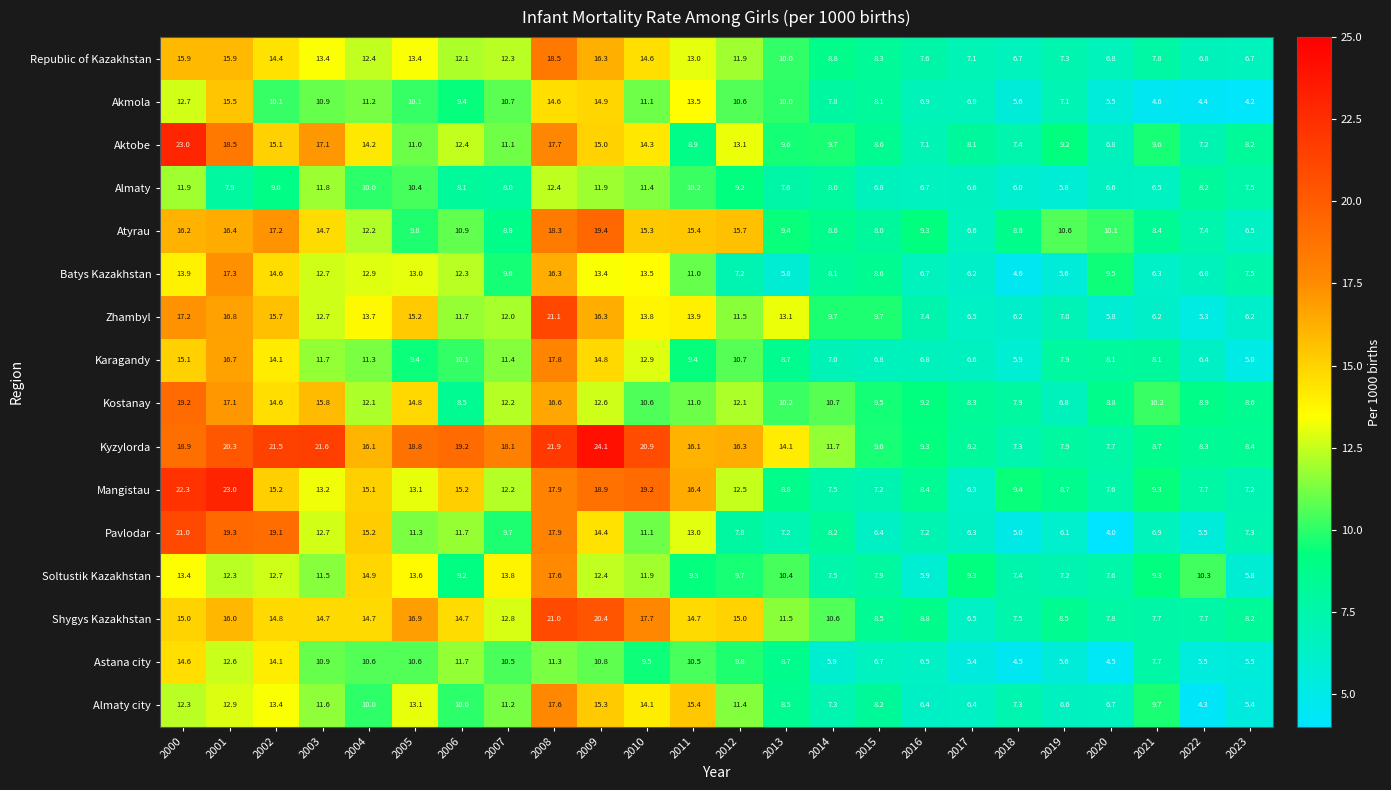

True or false: Kyzylorda has a value of 7.9 at 2019.

True